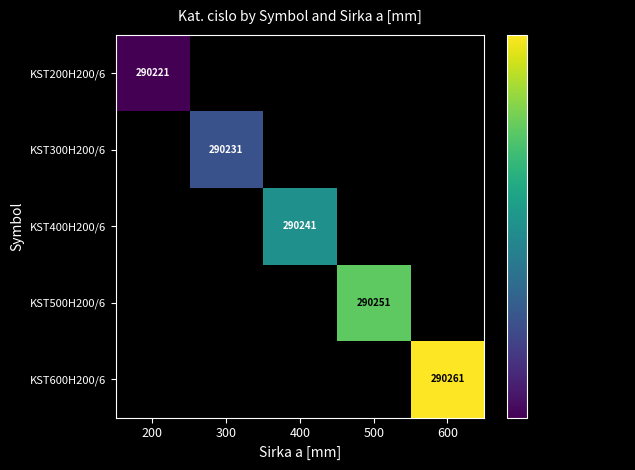

The value of KST600H200/6 at 600 is 290261. True or false?

True